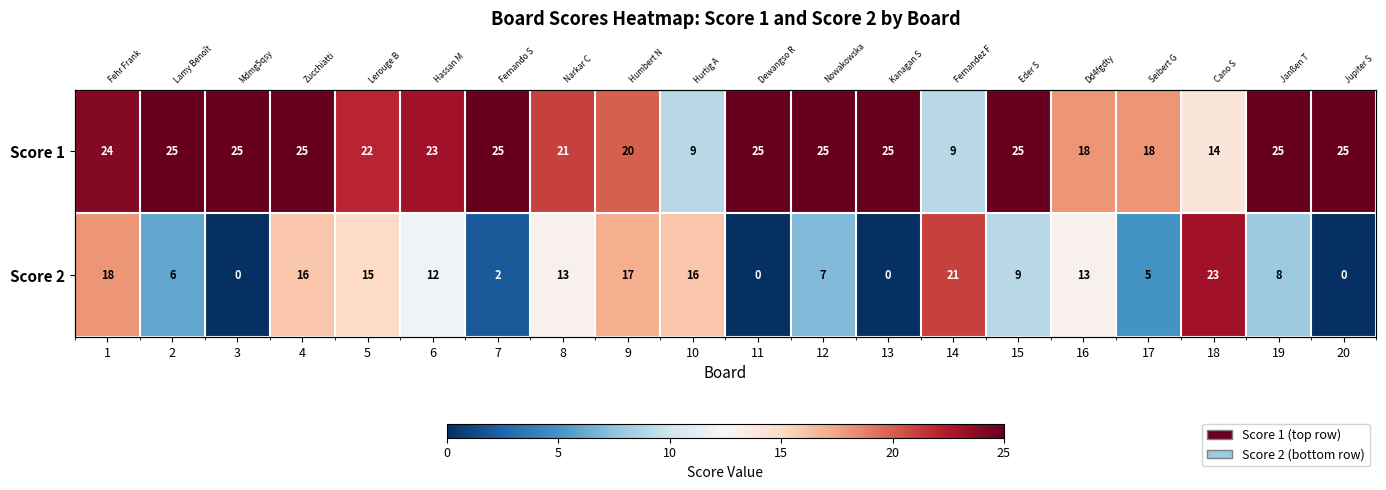

What is the difference between the highest and lowest values at 7?

23